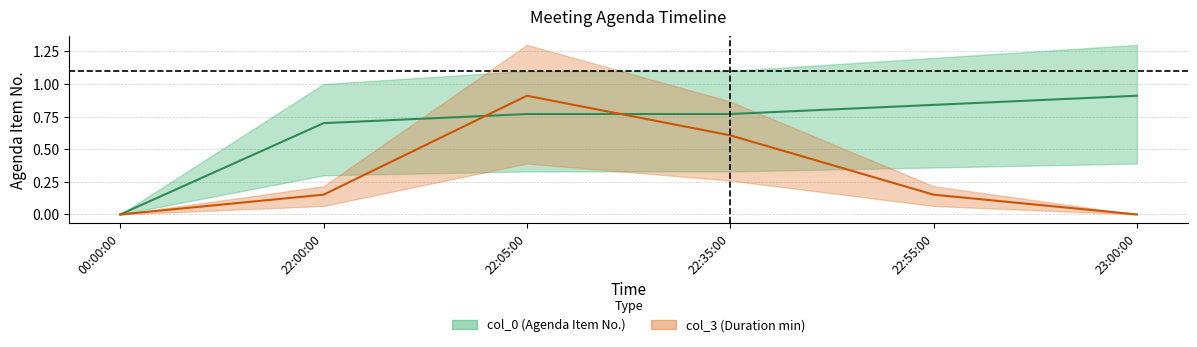

Rank the series by their average value, from lowest to highest.

col_3, col_0